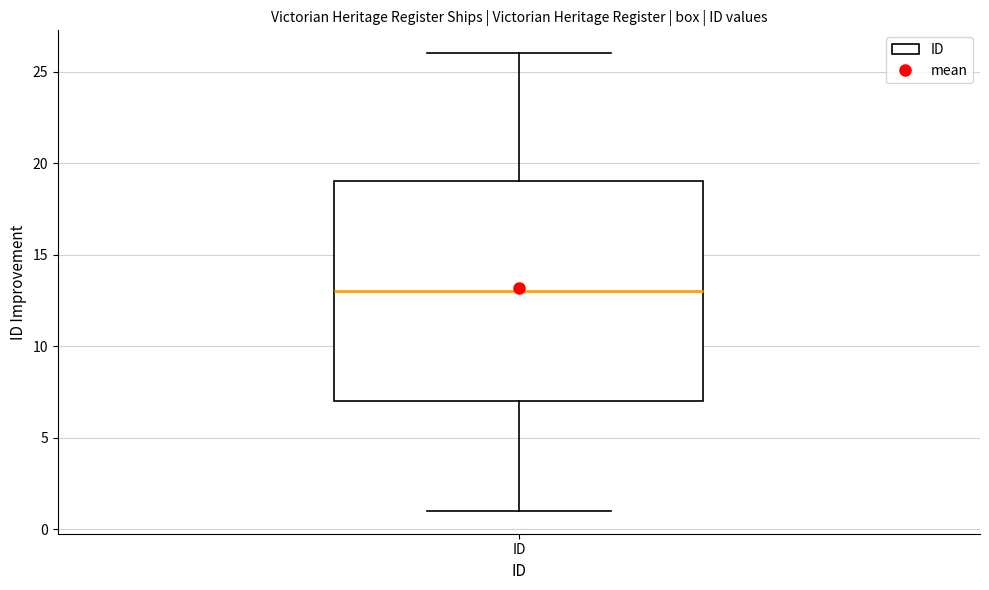

Where is the upper edge of the box for ID on the y-axis? The values are not printed on the chart, so give them approximately, as read against the axis.

19